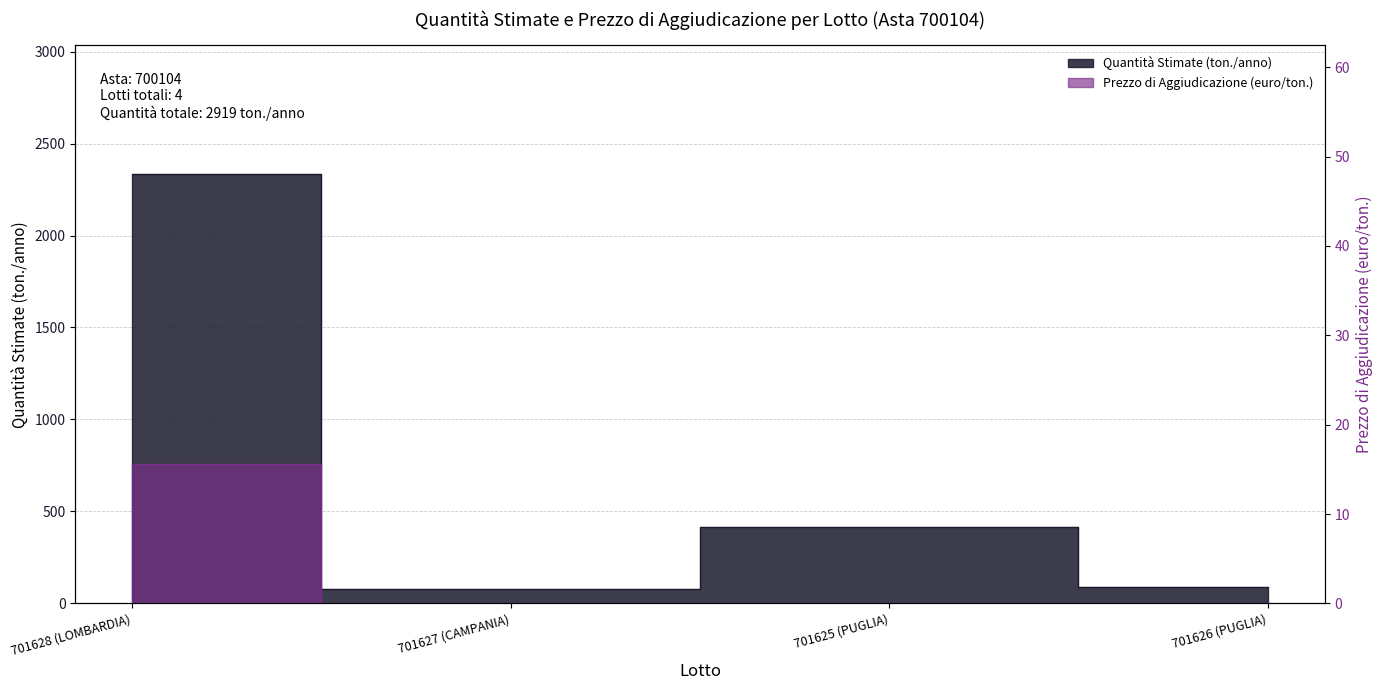

Reading right to left, what are all the values shown in this chart?

Quantità Stimate (ton./anno): 90.0	414.0	80.0	2335.0
Prezzo di Aggiudicazione (euro/ton.): 0.0	0.0	0.0	15.6